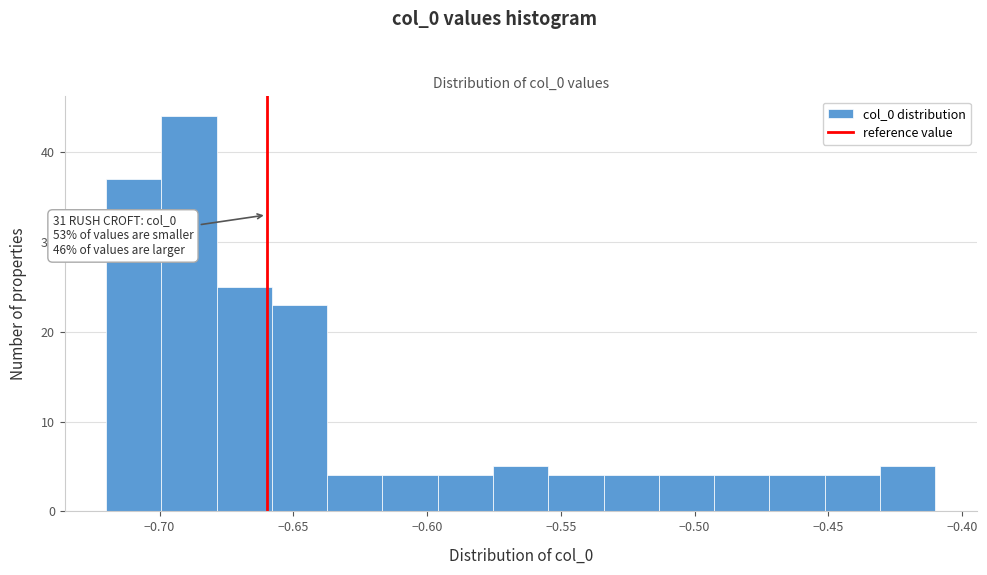

Over which range of the x-axis is the bar tallest?

-0.700 to -0.680